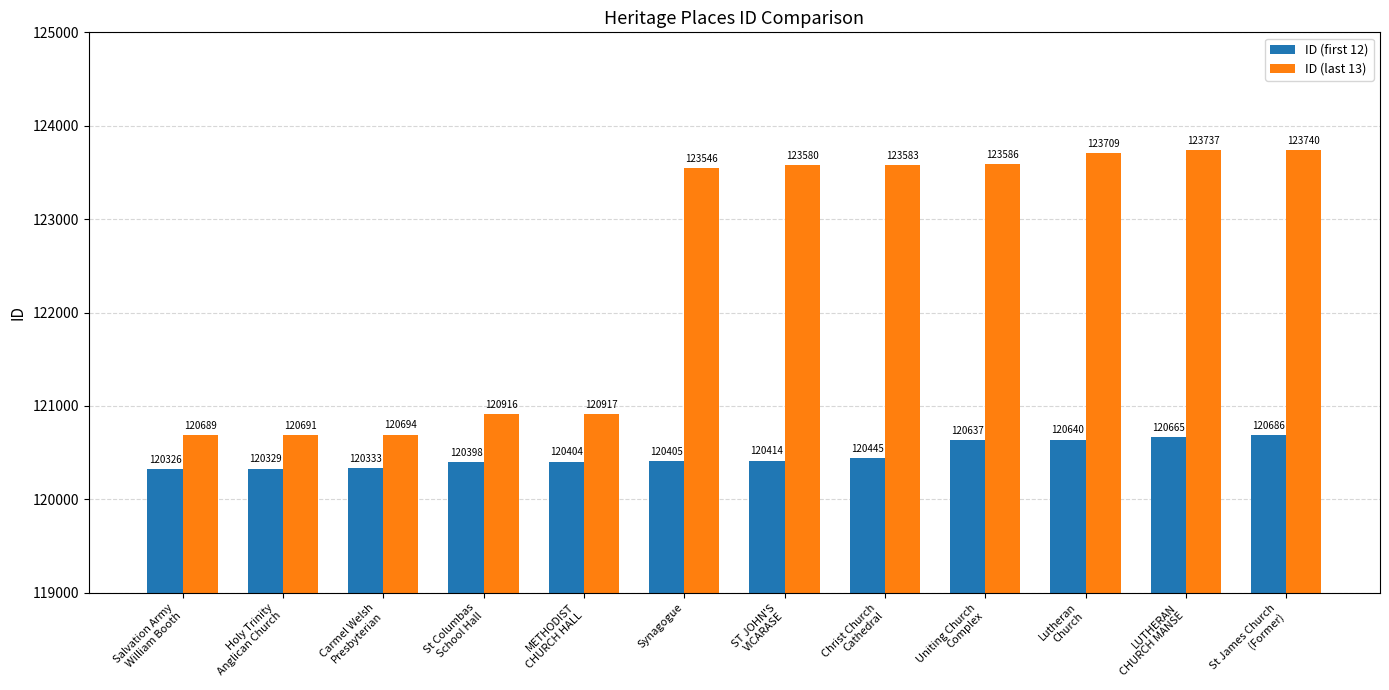

What is the difference between the ID (first 12) values at Carmel Welsh
Presbyterian and St Columbas
School Hall?

65